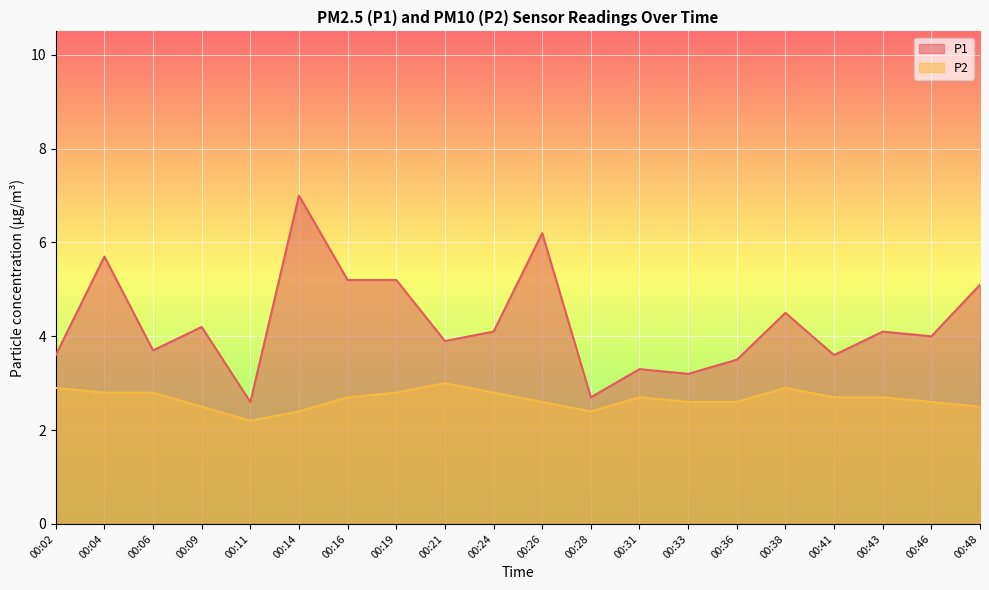

Which series has the largest total across all categories?

P1